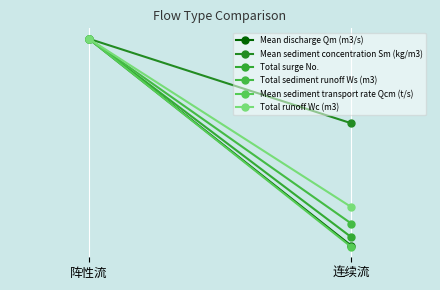

What is the maximum value shown in the chart?

1024.0